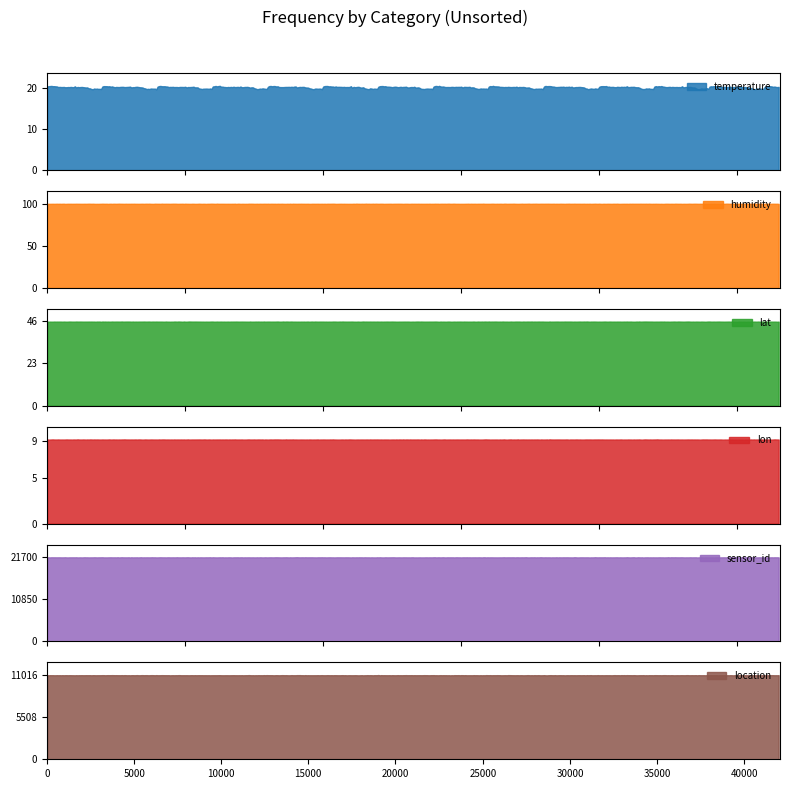

The value of location at 39 is 4413.6. True or false?

False